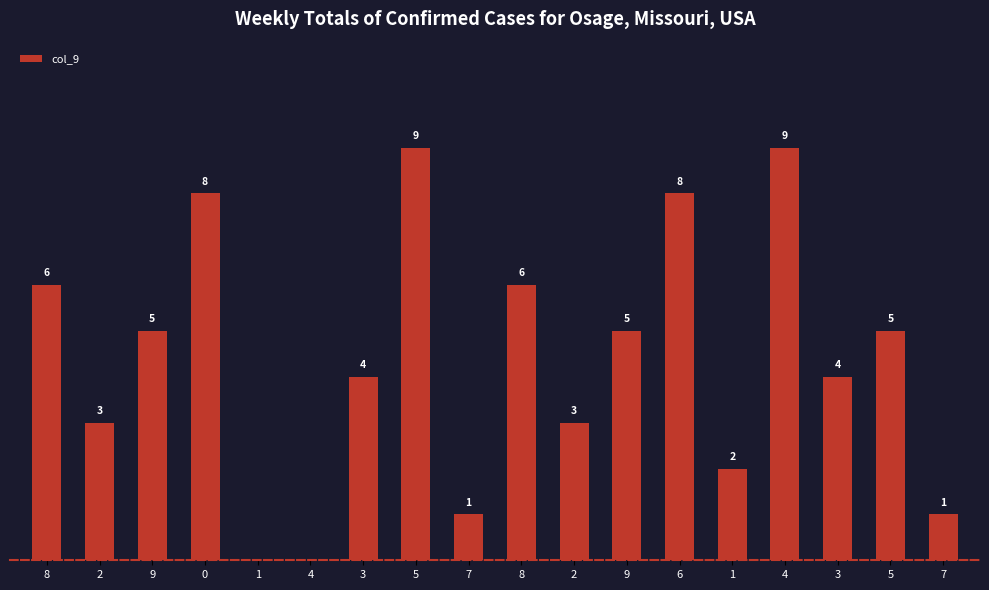

List the labels in order of value, smallest first.

1, 4, 7, 7, 1, 2, 2, 3, 3, 9, 9, 5, 8, 8, 0, 6, 5, 4